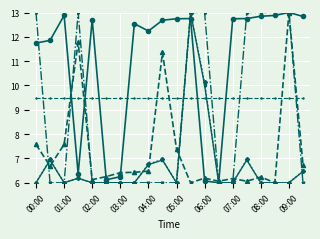

What is the smallest value displayed?

6.0